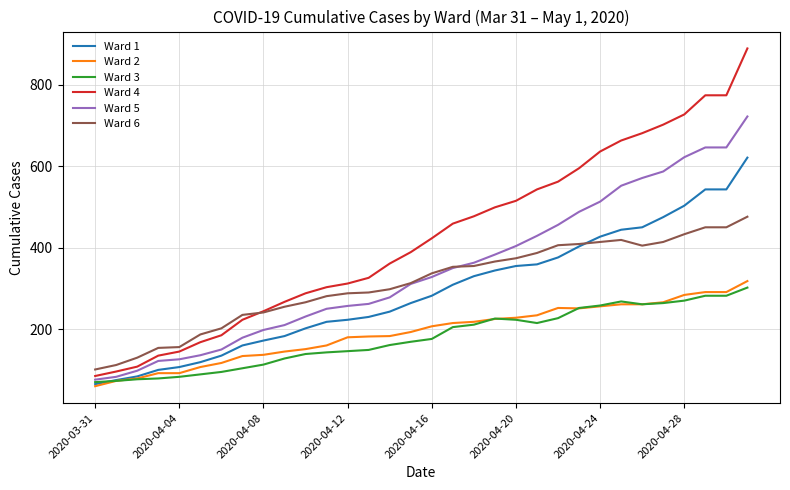

What is the maximum value for Ward 3?

302